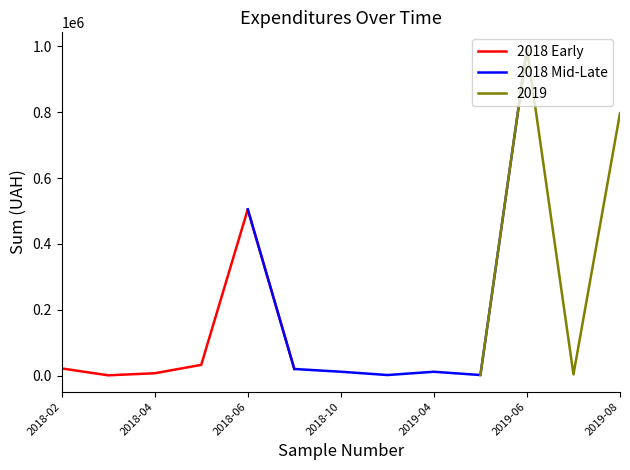

The value of 2018 Early at 2018-06 is 334876.5. True or false?

False